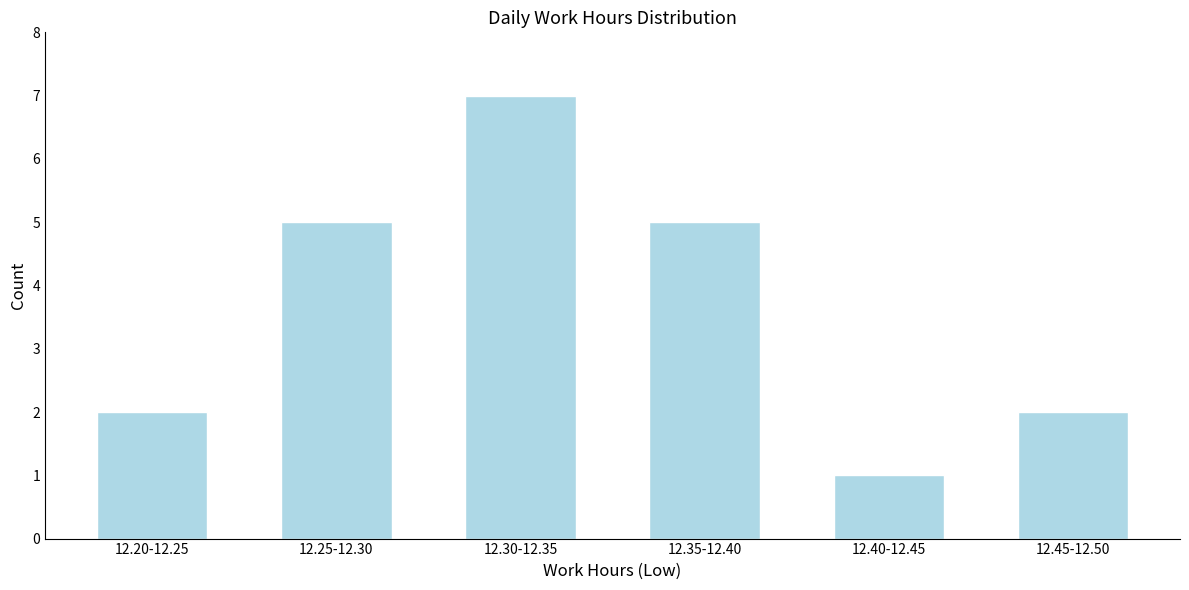

Reading left to right, list all the values displayed in this chart.

2	5	7	5	1	2